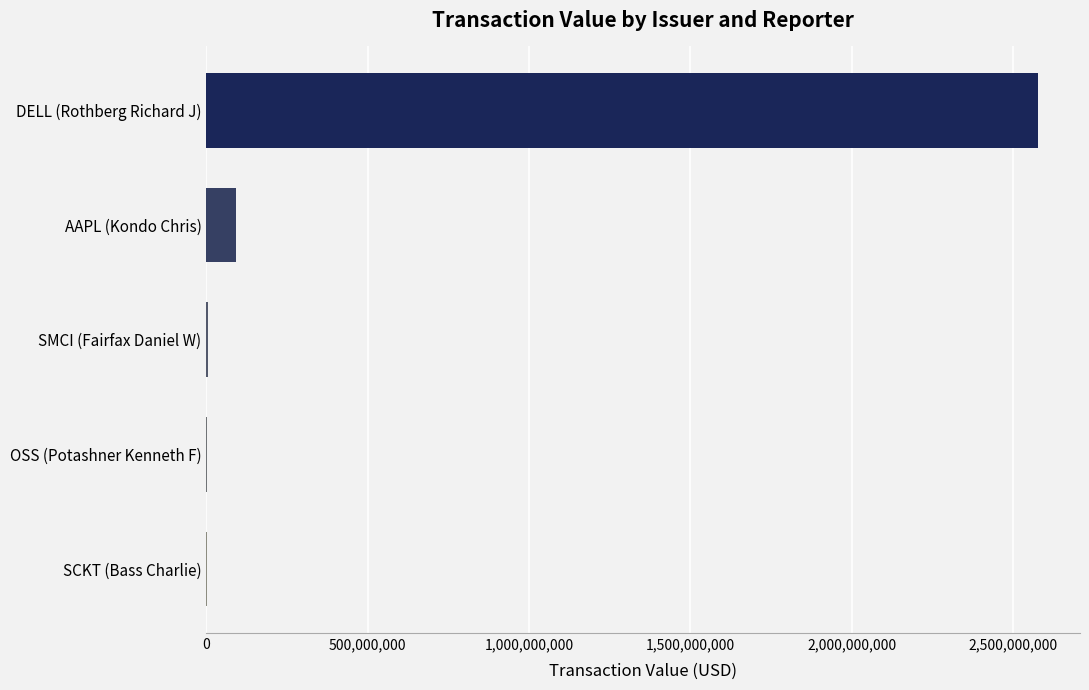

What is the sum of all values?

2674538891